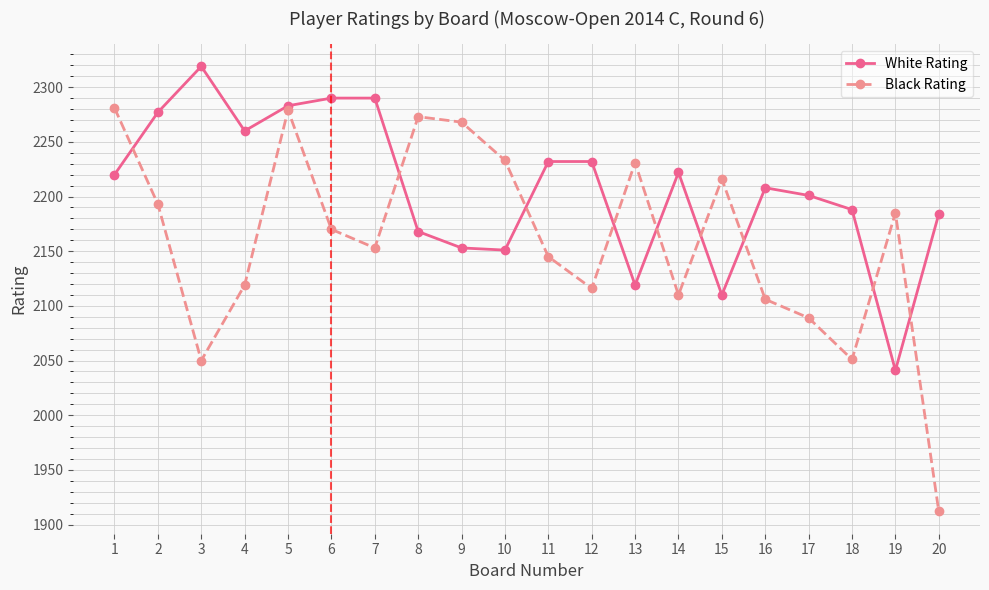

List the series in order of their peak value, highest first.

White Rating, Black Rating